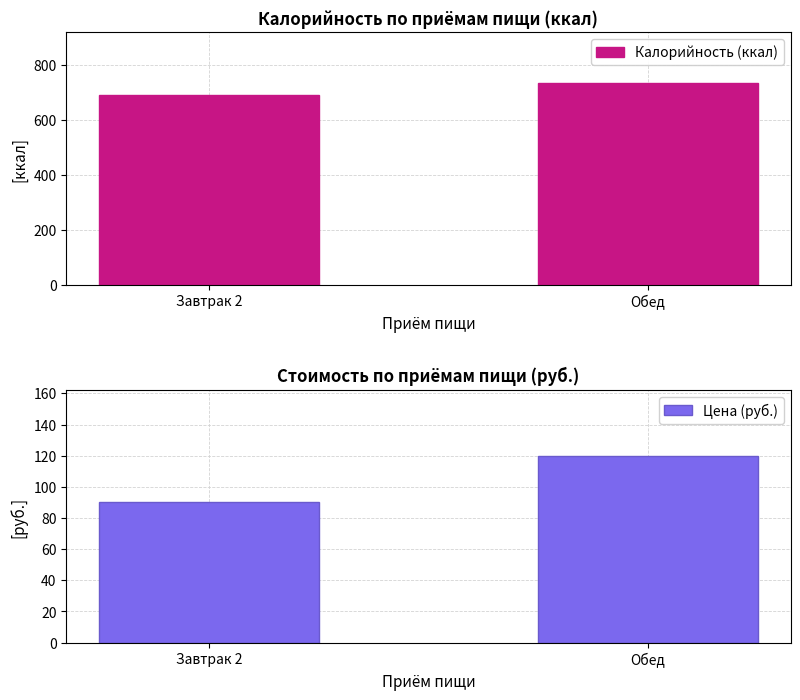

How many categories are shown in the chart?

2